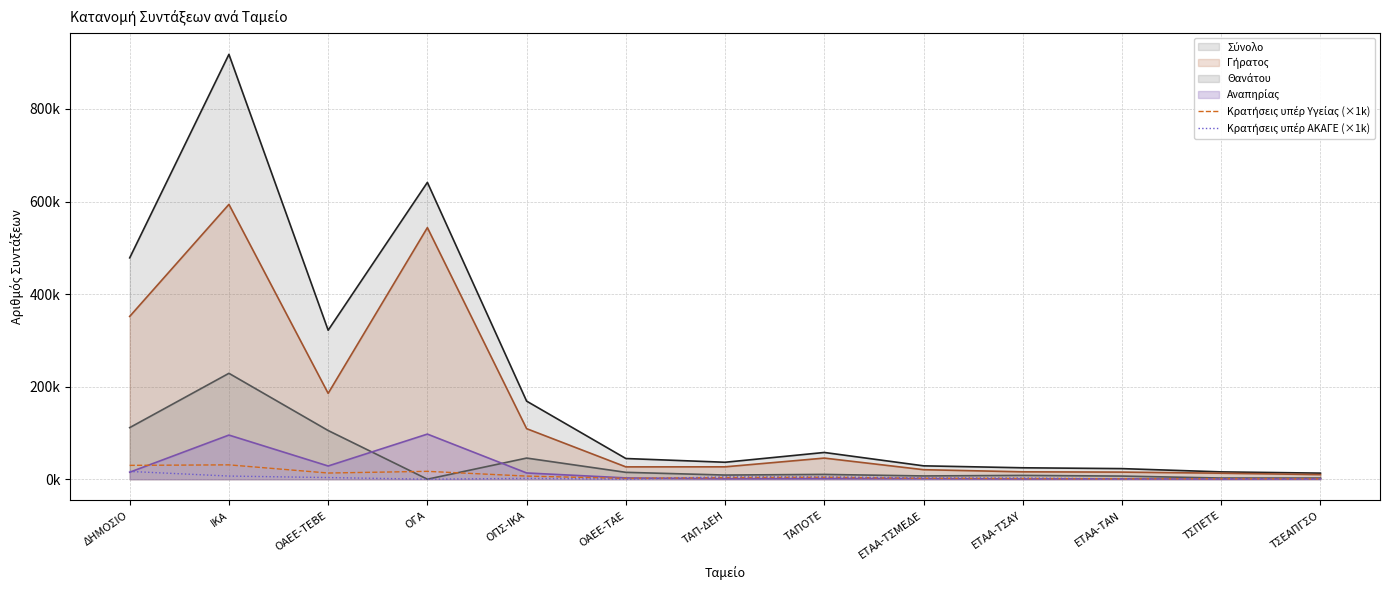

Where does the Κρατήσεις υπέρ Υγείας (×1k) series first go above 3522?

ΔΗΜΟΣΙΟ